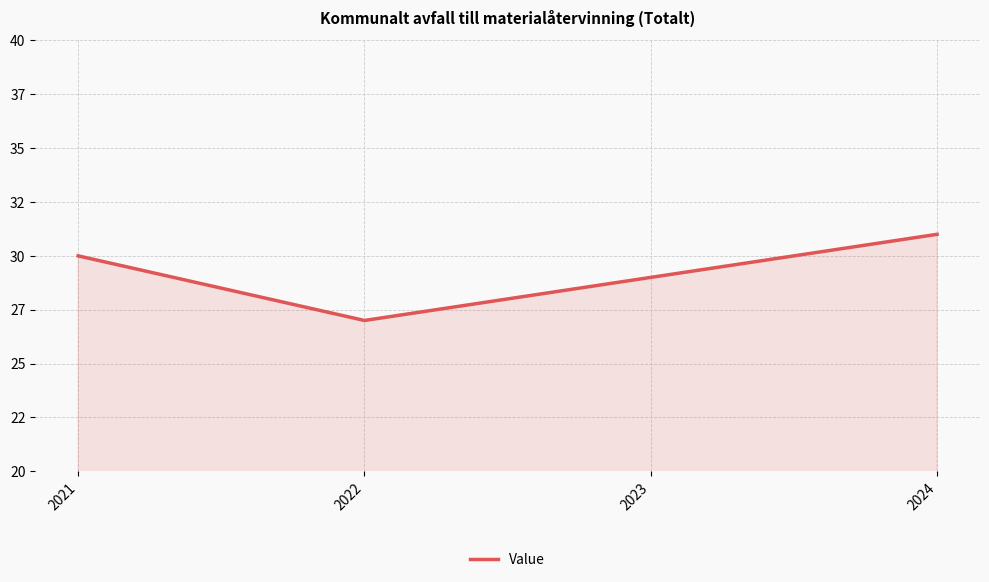

Does the chart have visible grid lines?

Yes